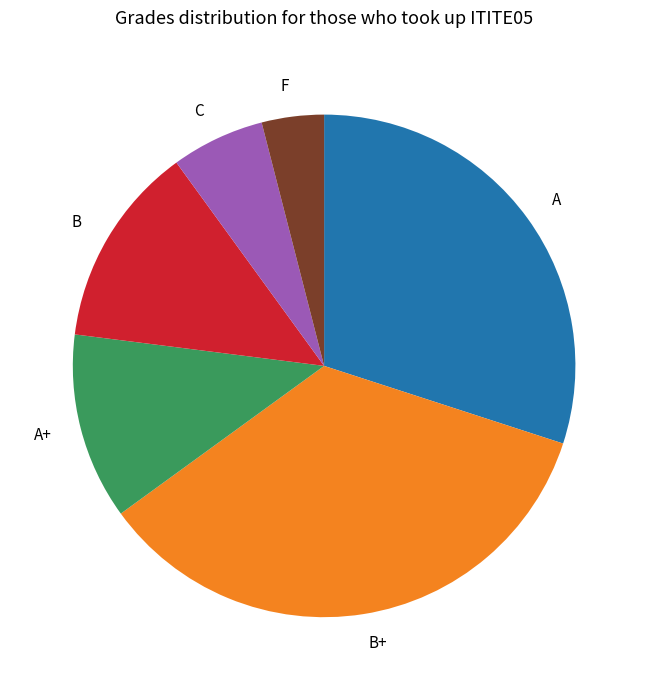

Is it true that A+ is 12% of the pie?

True